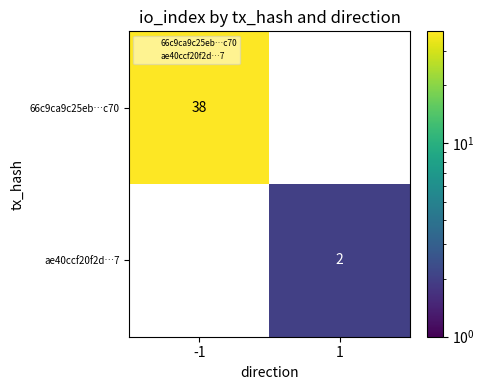

At which category does the chart reach its peak across all series?

-1